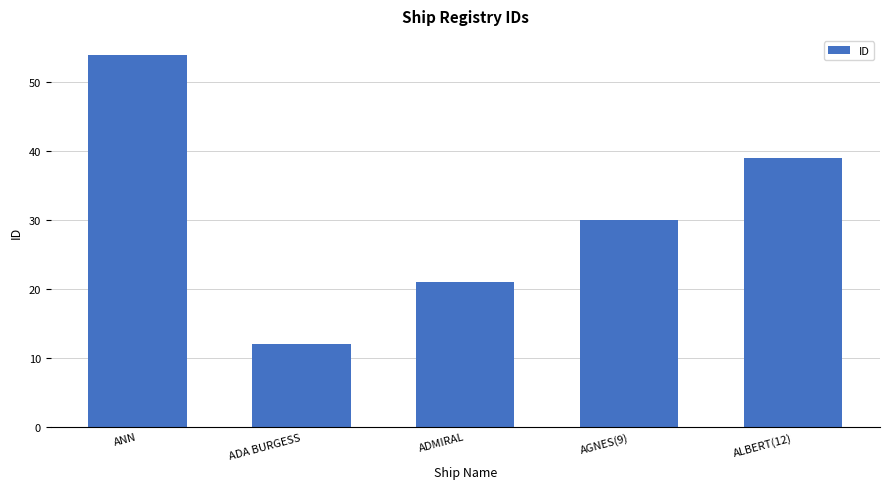

What is the maximum value shown in the chart?

54